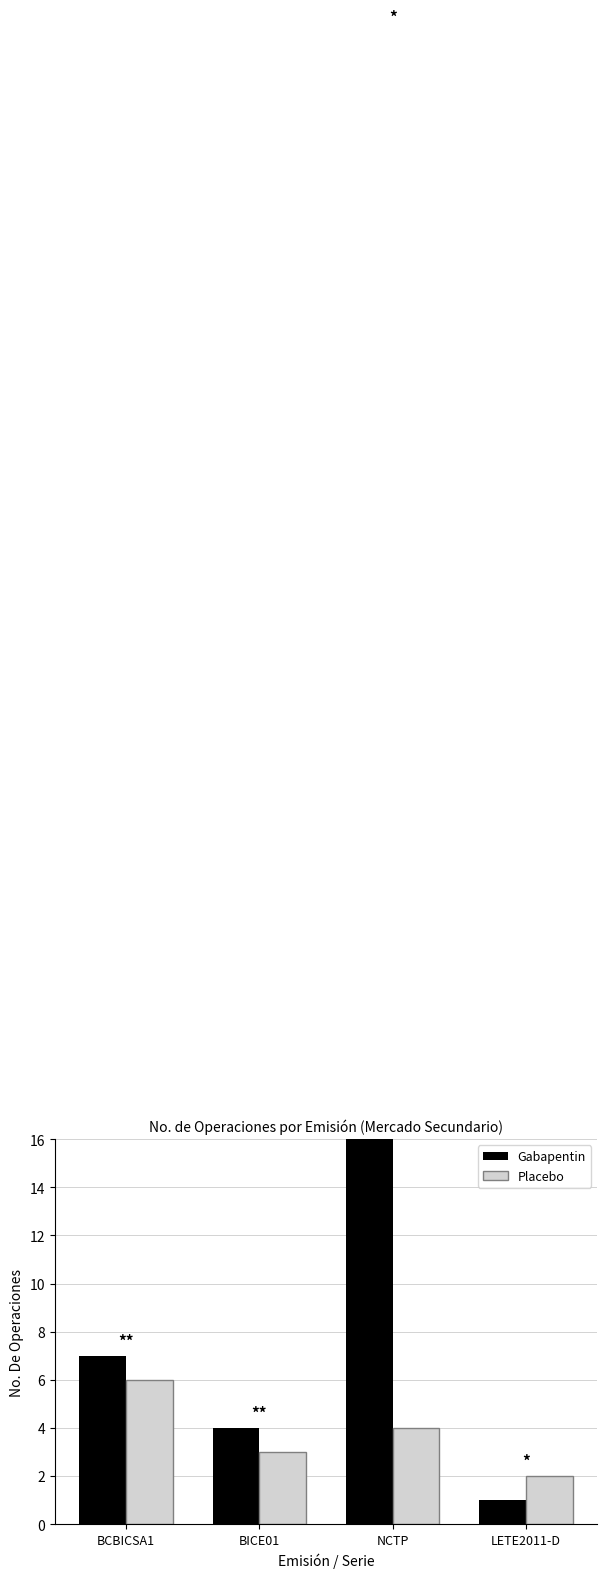

The value of Gabapentin at BCBICSA1 is 7. True or false?

True